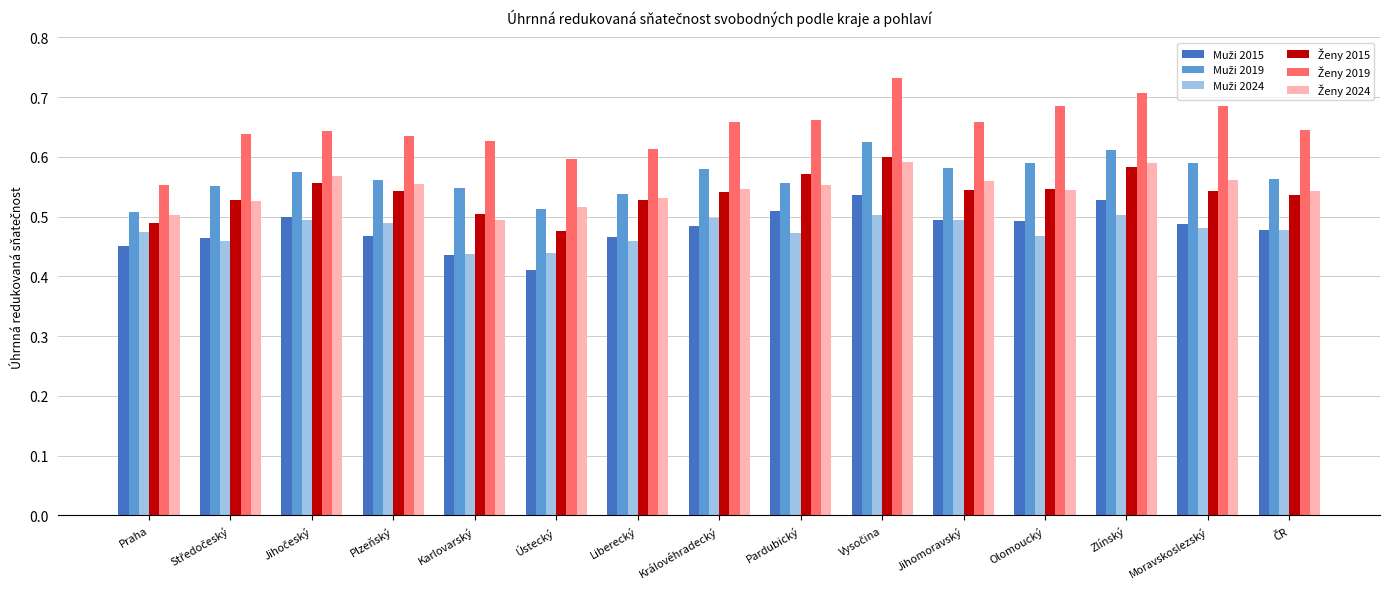

Which label corresponds to the smallest value in the chart?

Ústecký